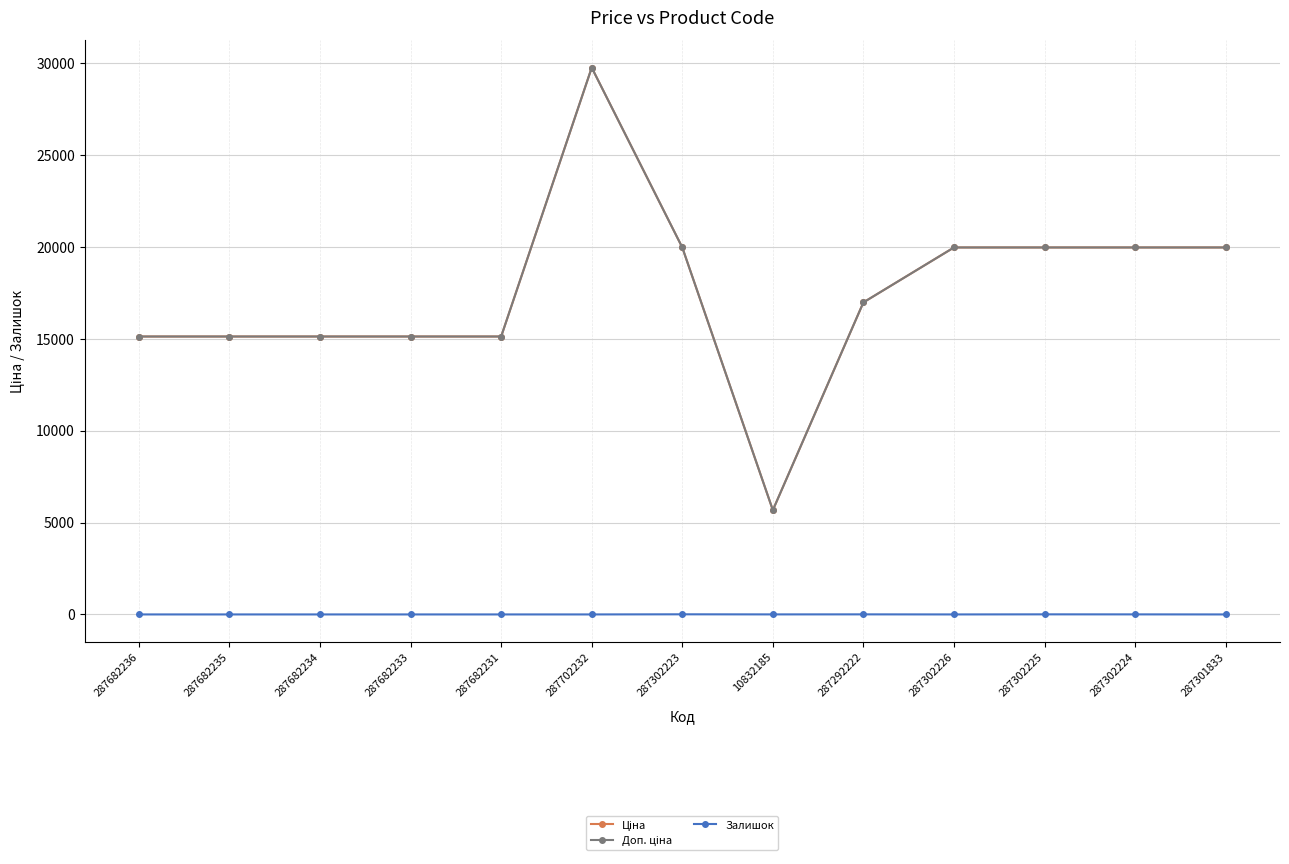

True or false: Залишок and Ціна cross at least once.

False